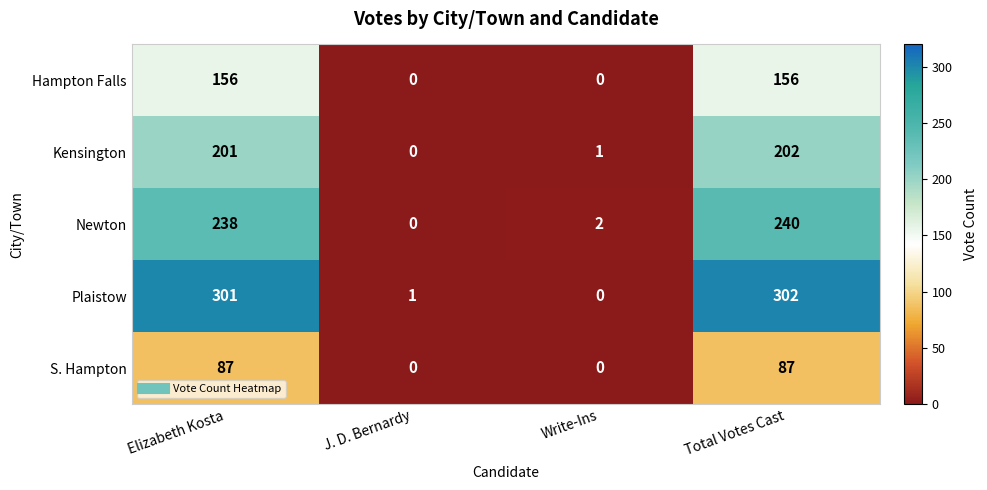

What value does the Plaistow series have at Total Votes Cast, to the nearest 5?

300